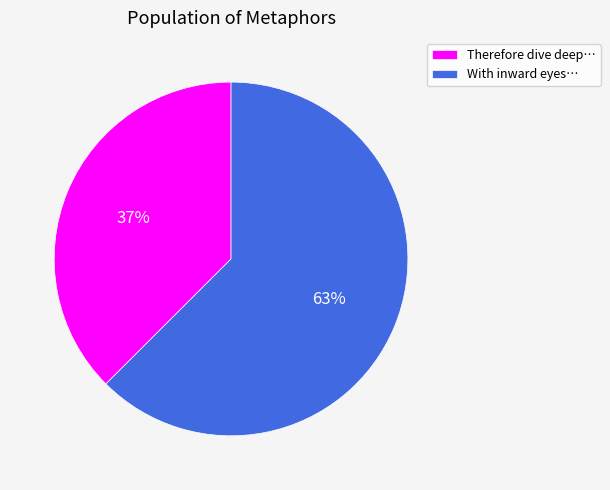

Between With inward eyes… and Therefore dive deep…, which is larger?

With inward eyes…